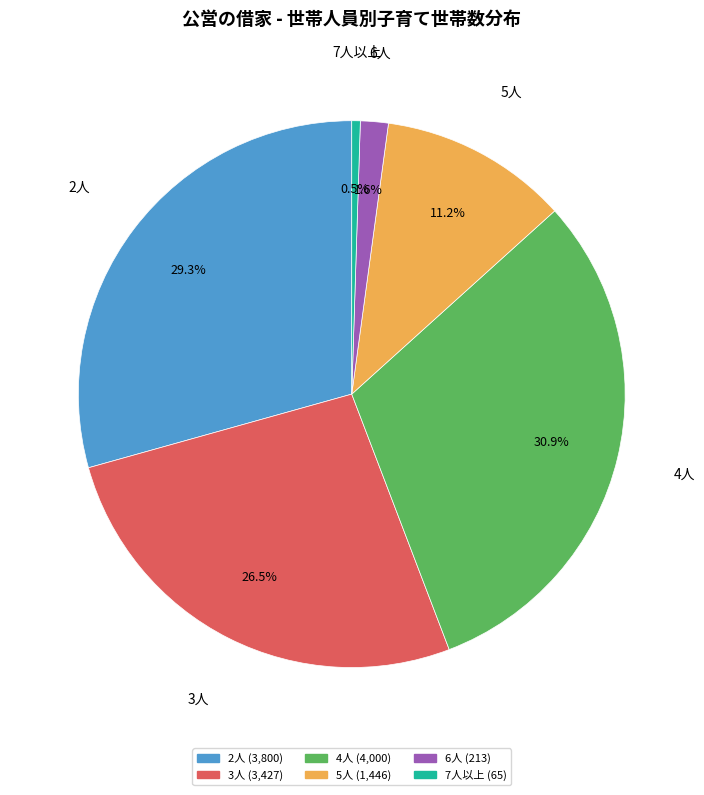

True or false: 4人 accounts for 31% of the total.

True